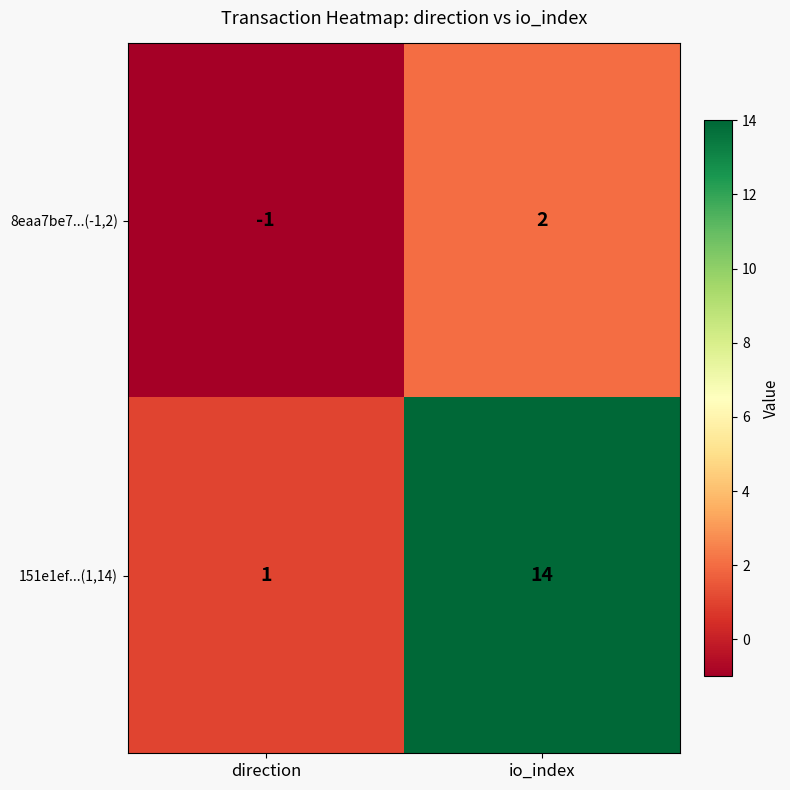

Which series has the largest total across all categories?

151e1ef...(1,14)